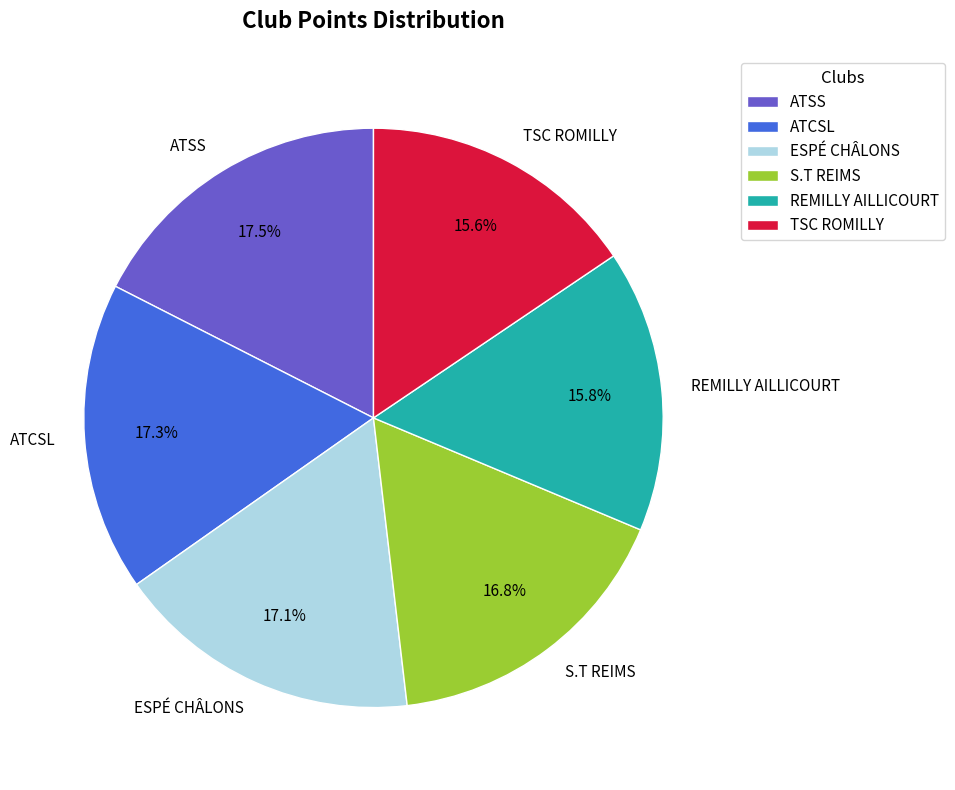

Is it true that ATSS is 26% of the pie?

False